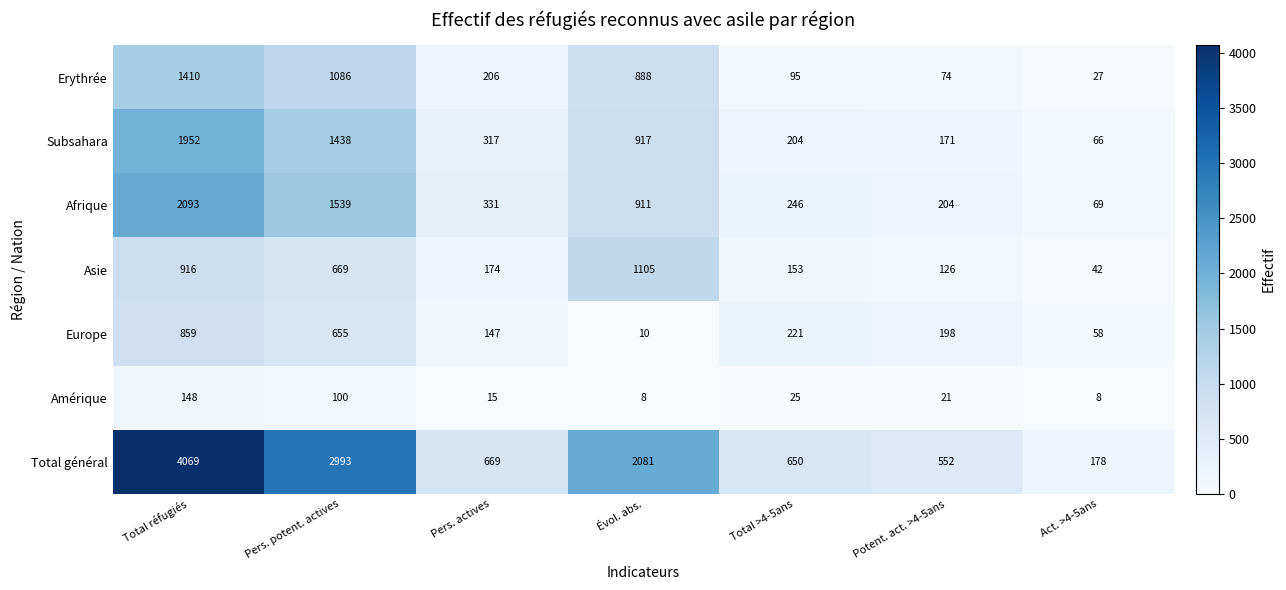

What is the difference between the highest and lowest values at Pers. actives?

654